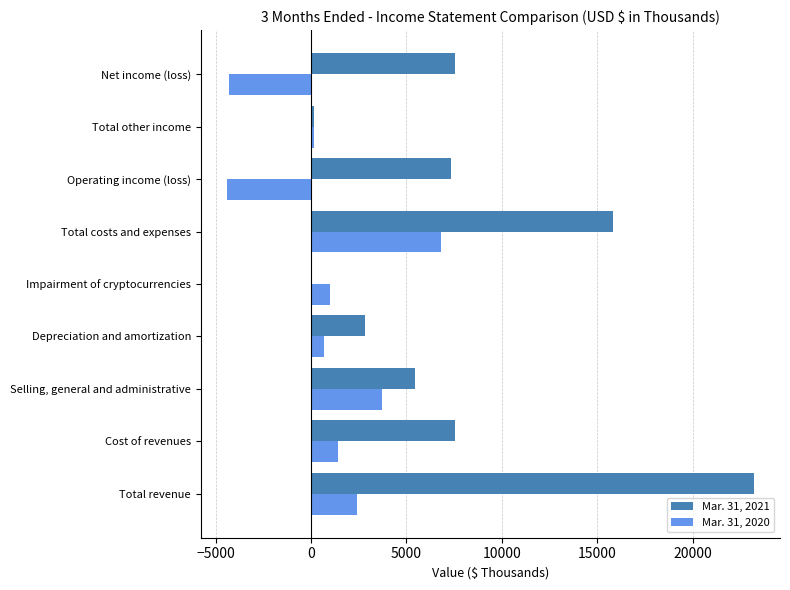

How many distinct data groups are displayed?

2